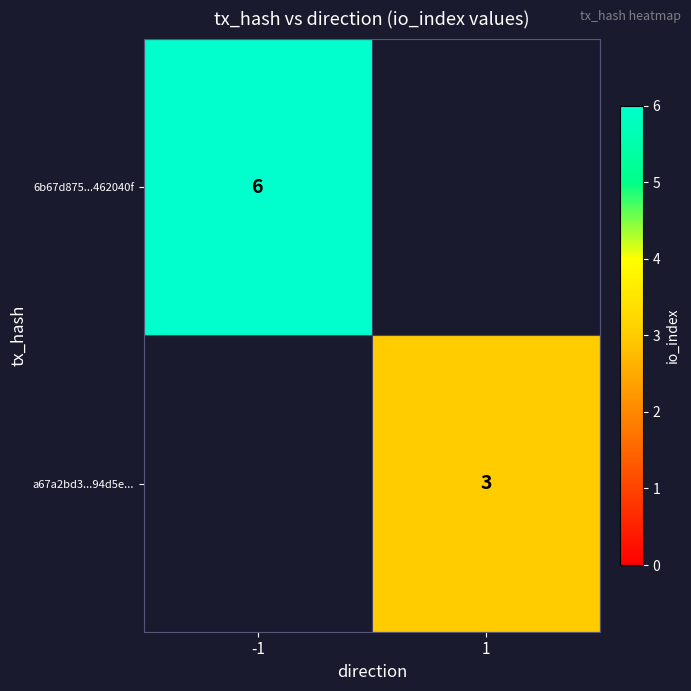

Is it true that 6b67d875...462040f equals 3 at -1?

False